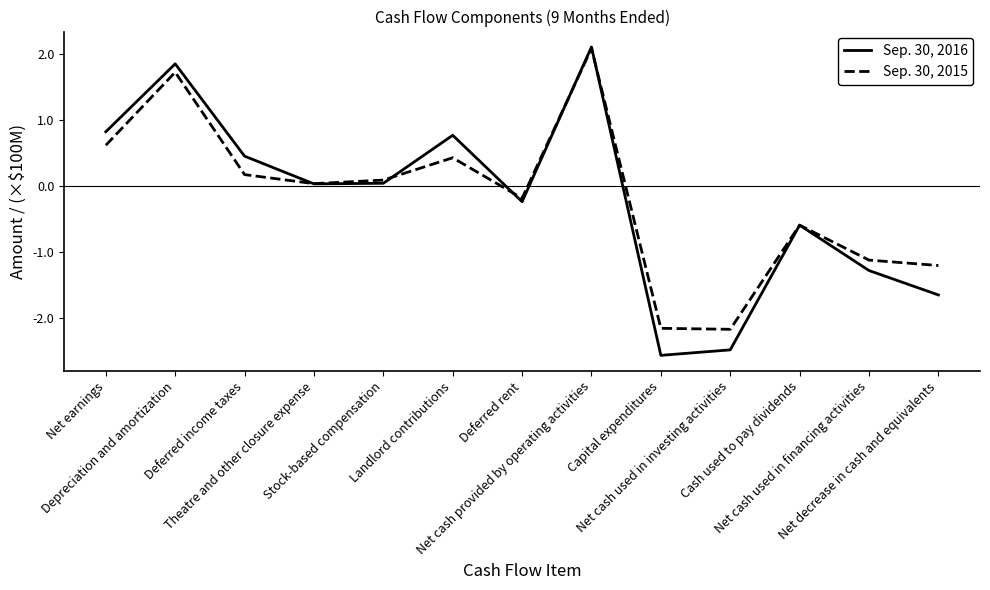

What are all the series names shown in the legend?

Sep. 30, 2016, Sep. 30, 2015